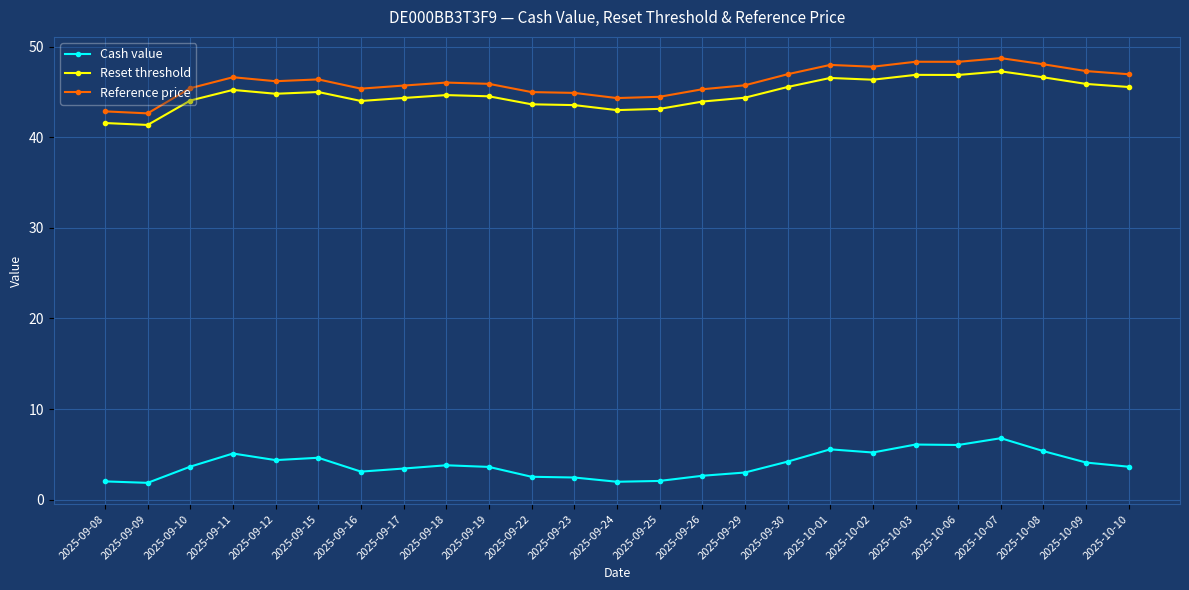

How many series are shown in this chart?

3